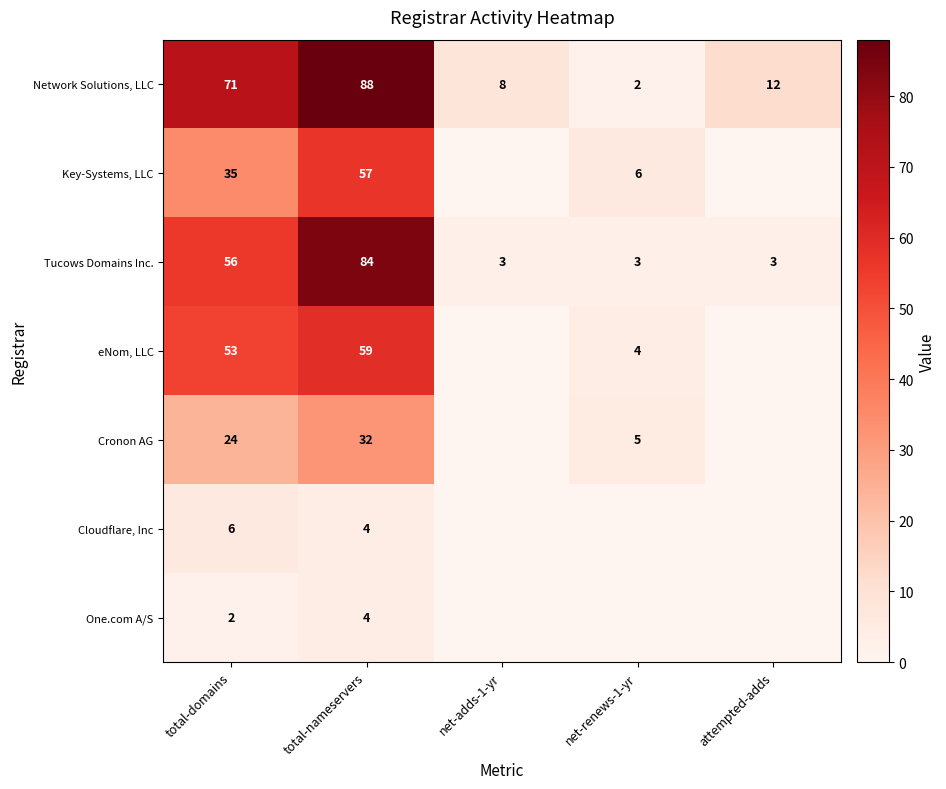

Count the number of data series in this chart.

7